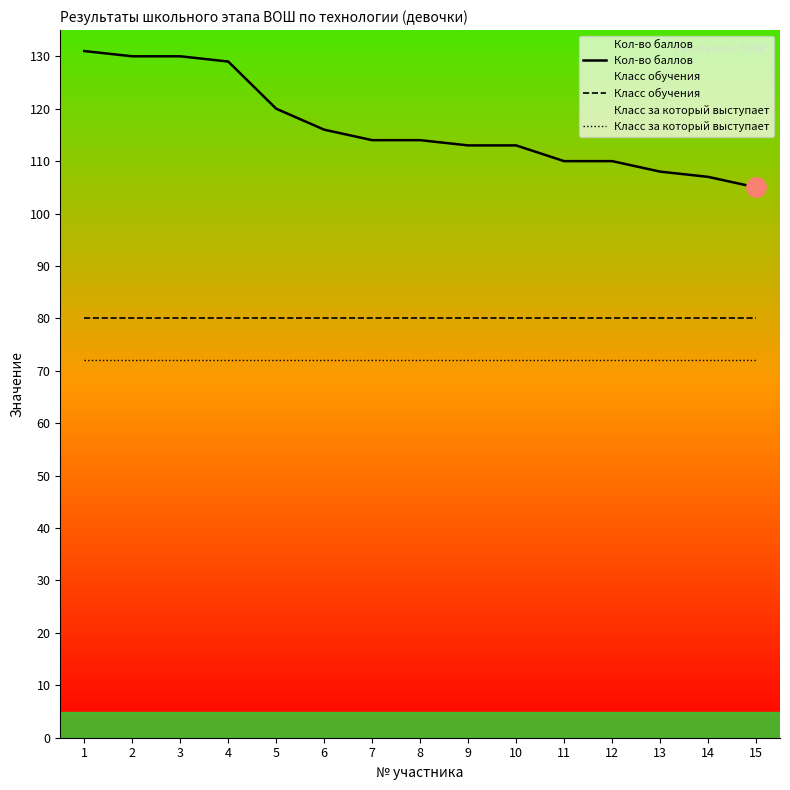

Where is Класс обучения nearest to the value 80?

1